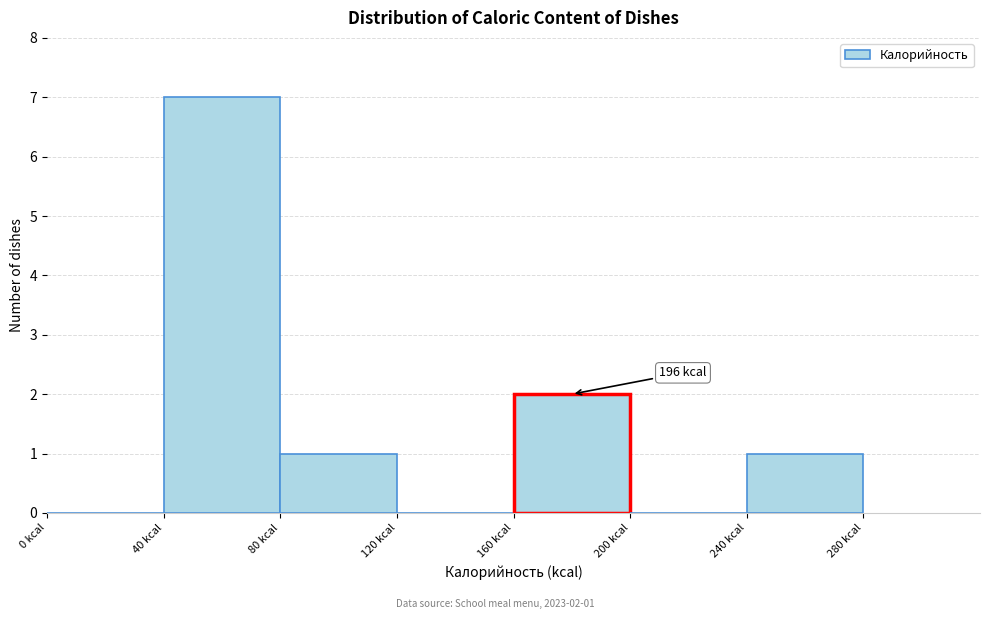

Over which range of the x-axis is the bar tallest?

40 to 80